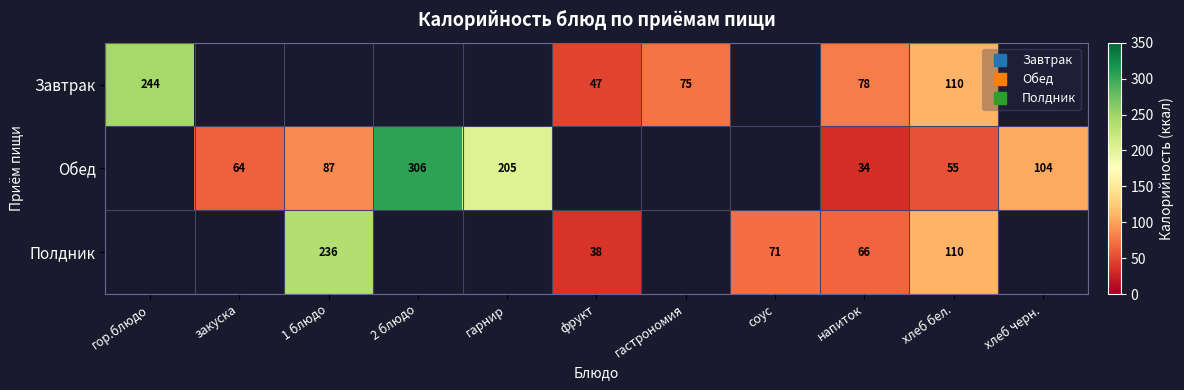

What is the maximum value shown in the chart?

306.0